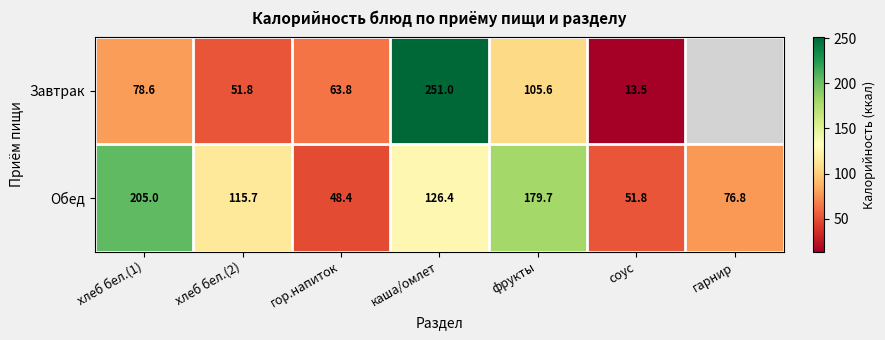

Is the value of Завтрак at хлеб бел.(2) greater than the value of Обед at хлеб бел.(1)?

No